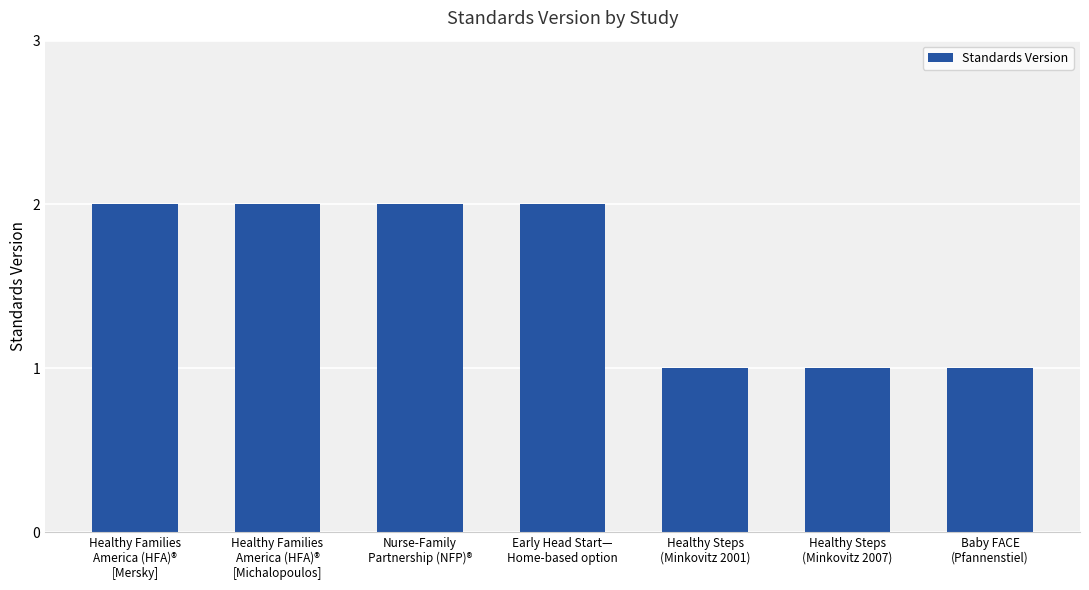

Does the chart contain stacked bars?

No